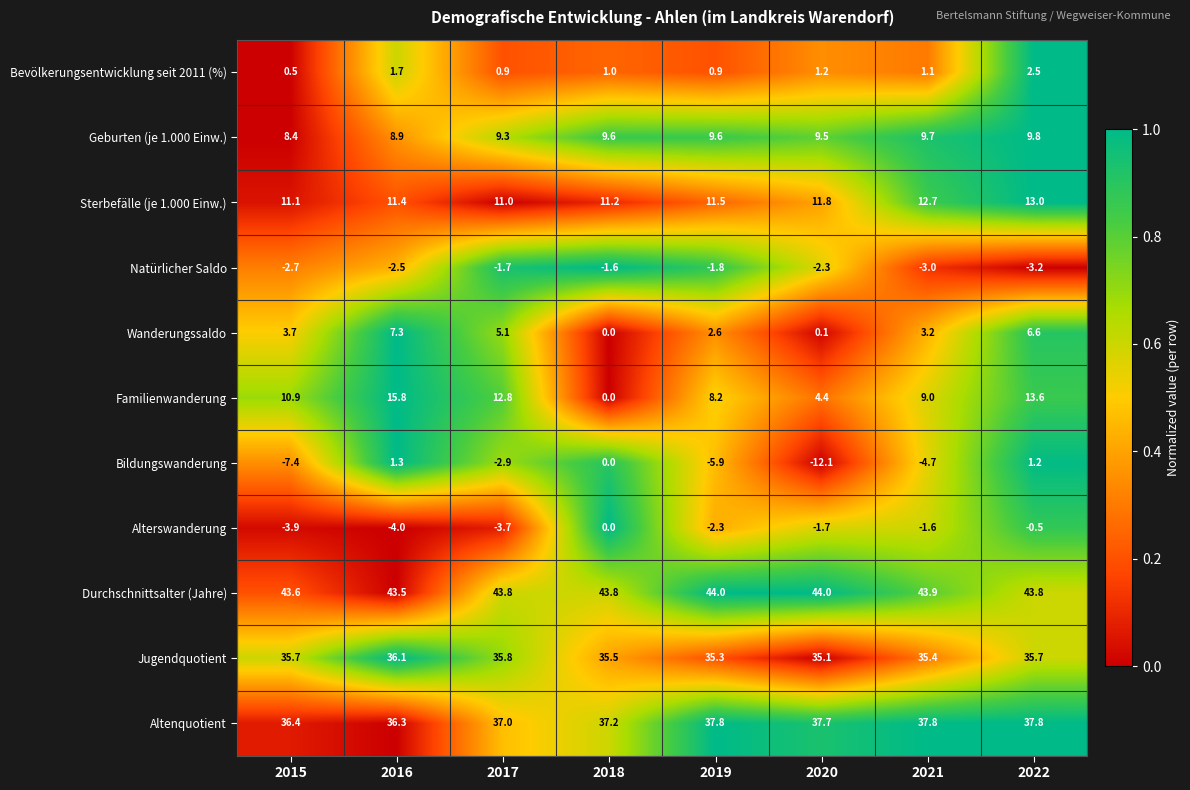

What is the difference between the maximum and second lowest values in the Bildungswanderung series?

8.7